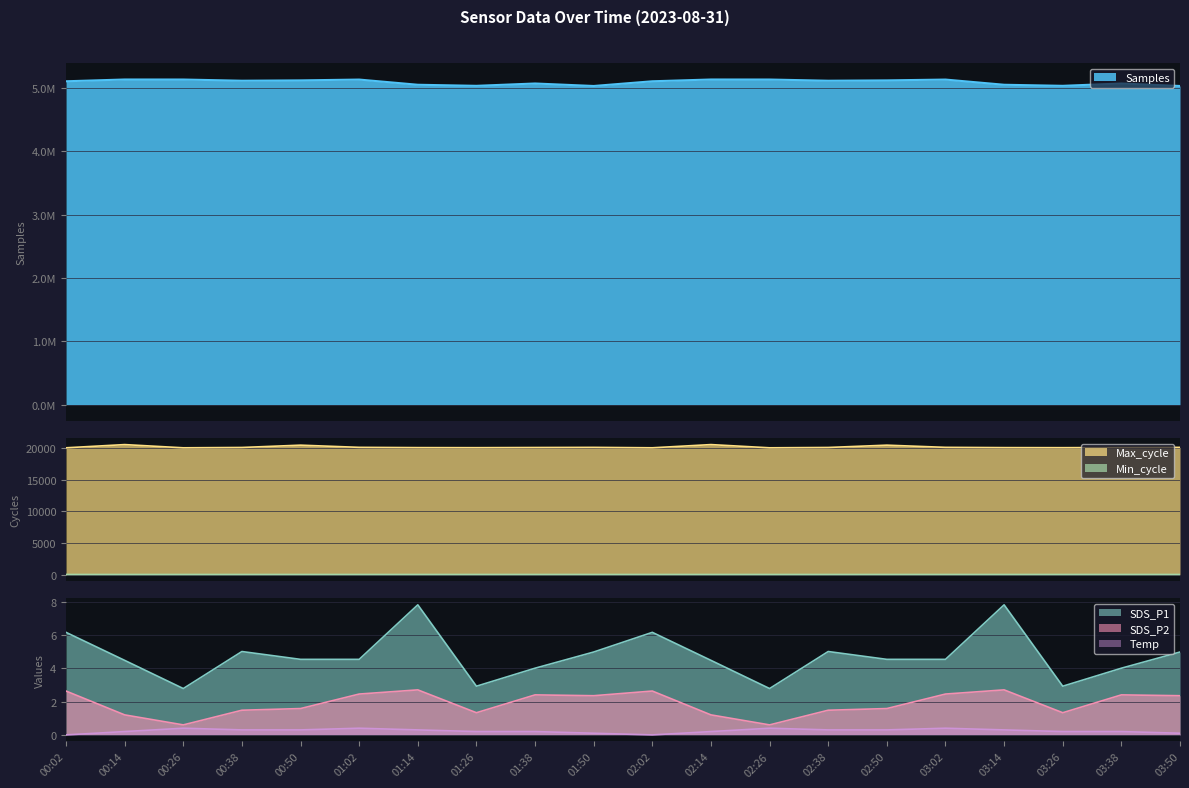

Which category has the lowest value in the Max_cycle series?

00:26